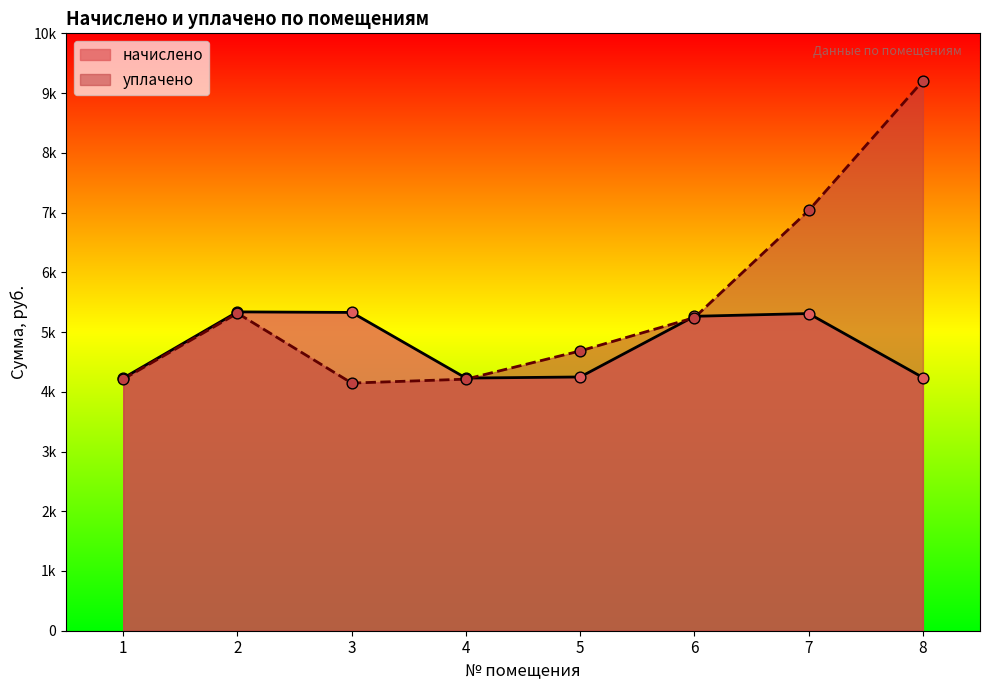

Which series has the largest total across all categories?

уплачено